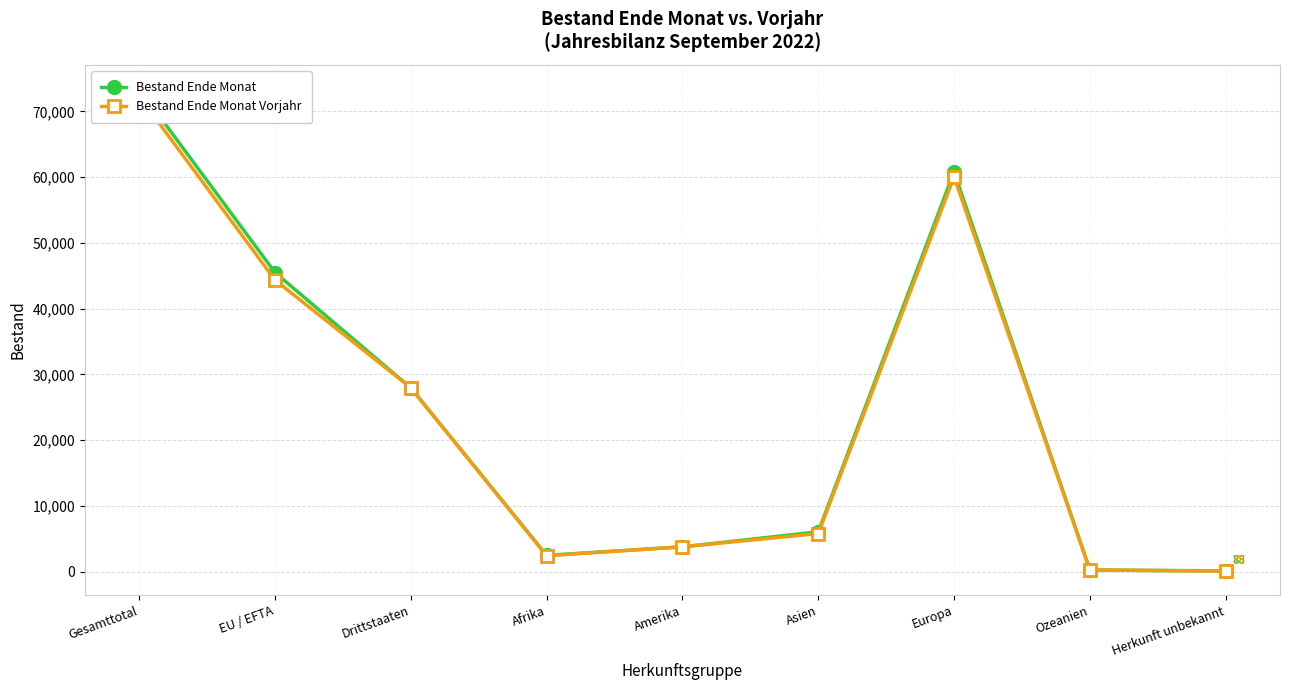

Reading left to right, what are all the values shown in this chart?

Bestand Ende Monat: 73422	45488	27934	2464	3760	6046	60833	231	88
Bestand Ende Monat Vorjahr: 72304	44350	27954	2405	3759	5777	60045	243	75